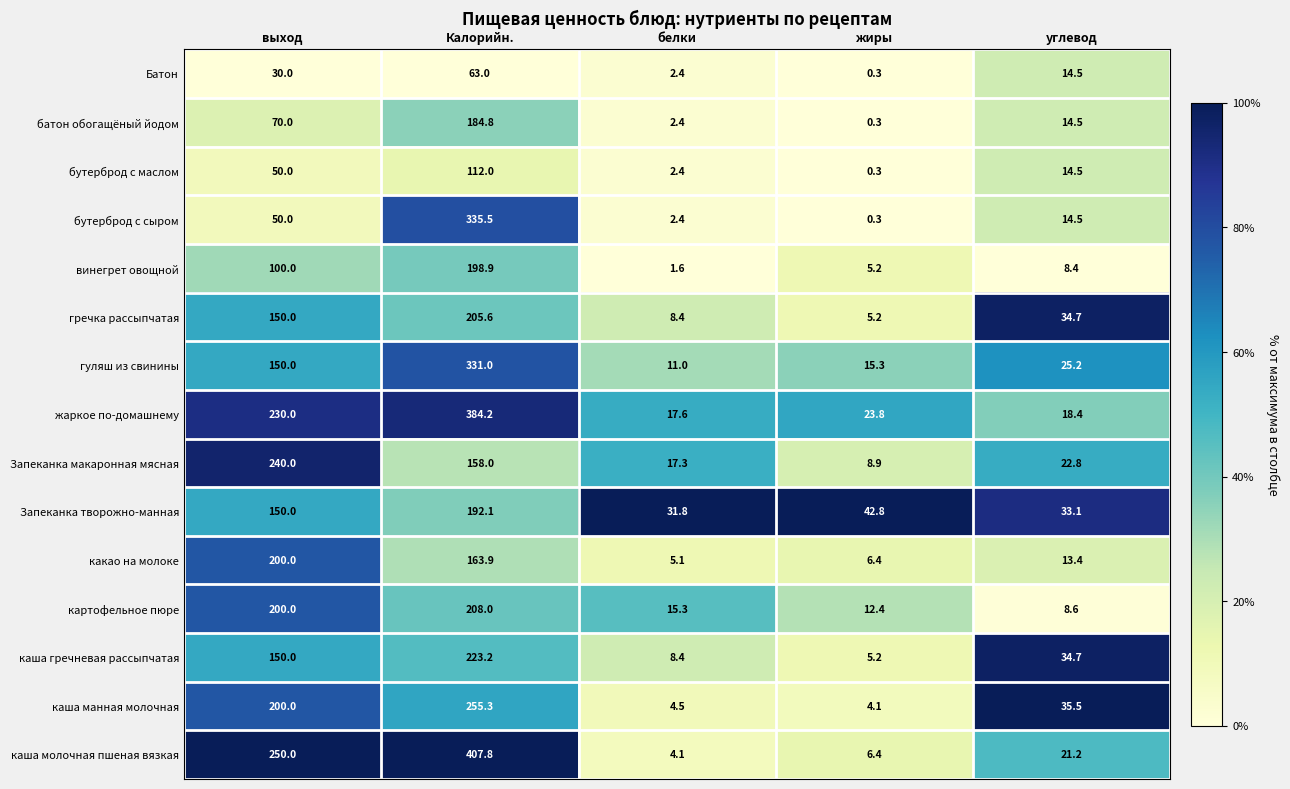

What is the sum of all бутерброд с маслом values?

179.2